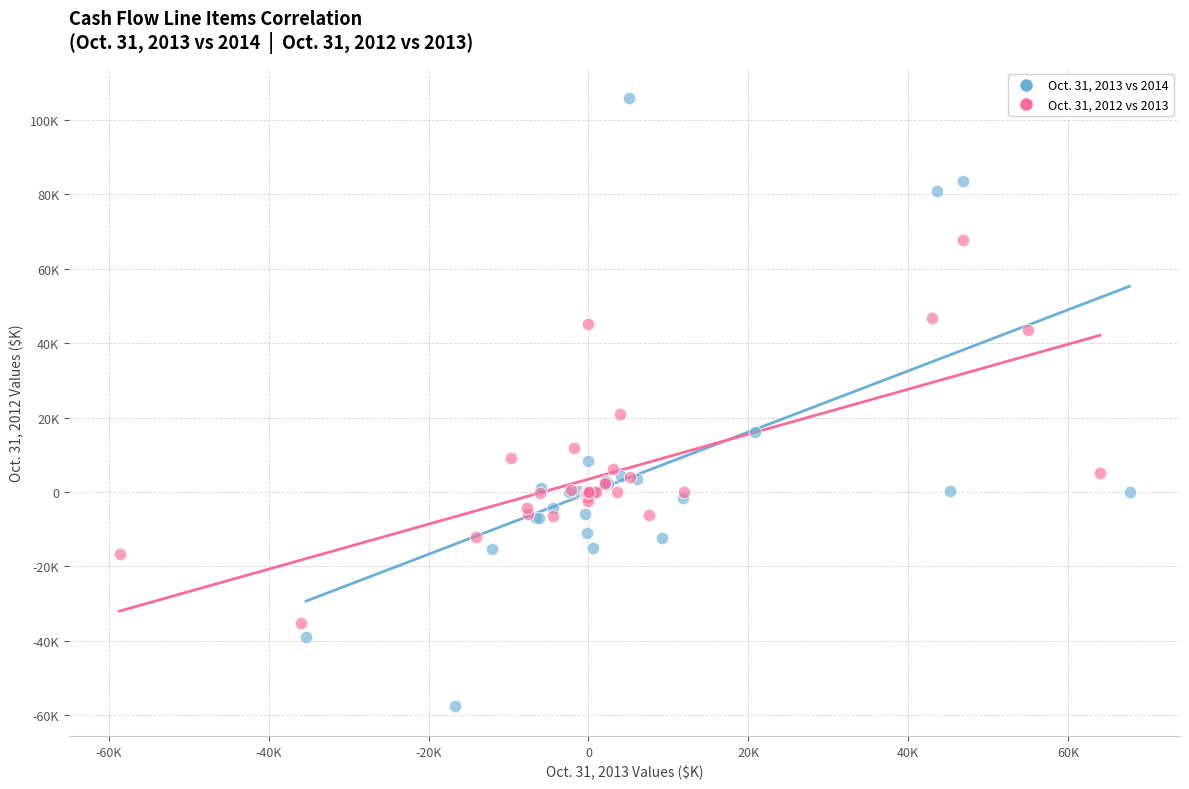

Which series reaches the minimum Y coordinate?

Oct. 31, 2013 vs 2014